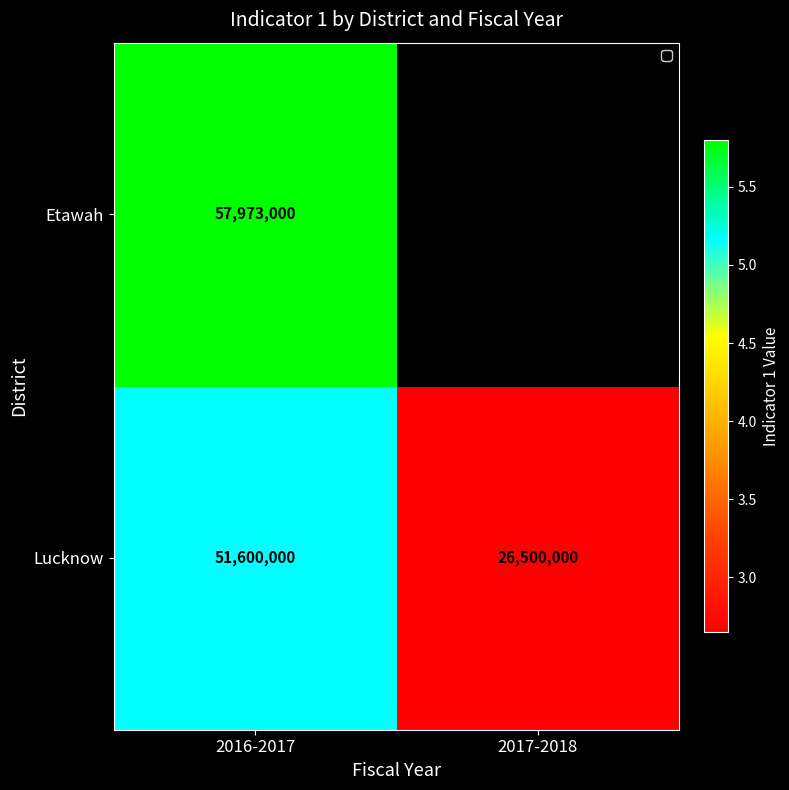

The value of Etawah at 2016-2017 is 17500479. True or false?

False